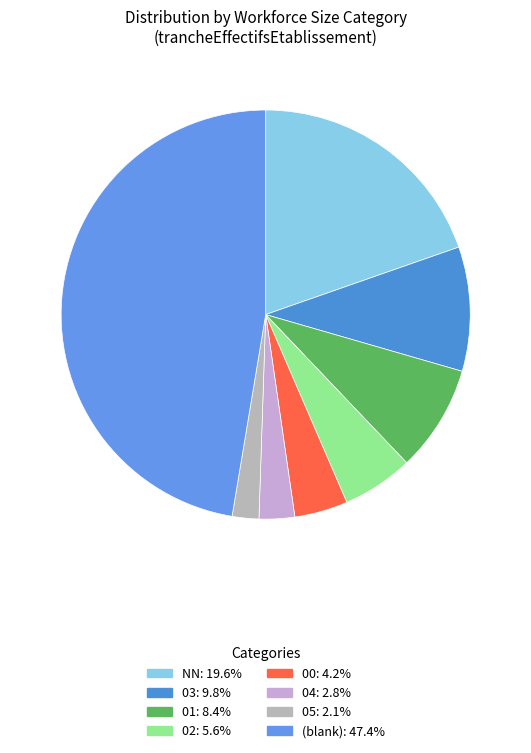

Count the number of slices in the pie.

8